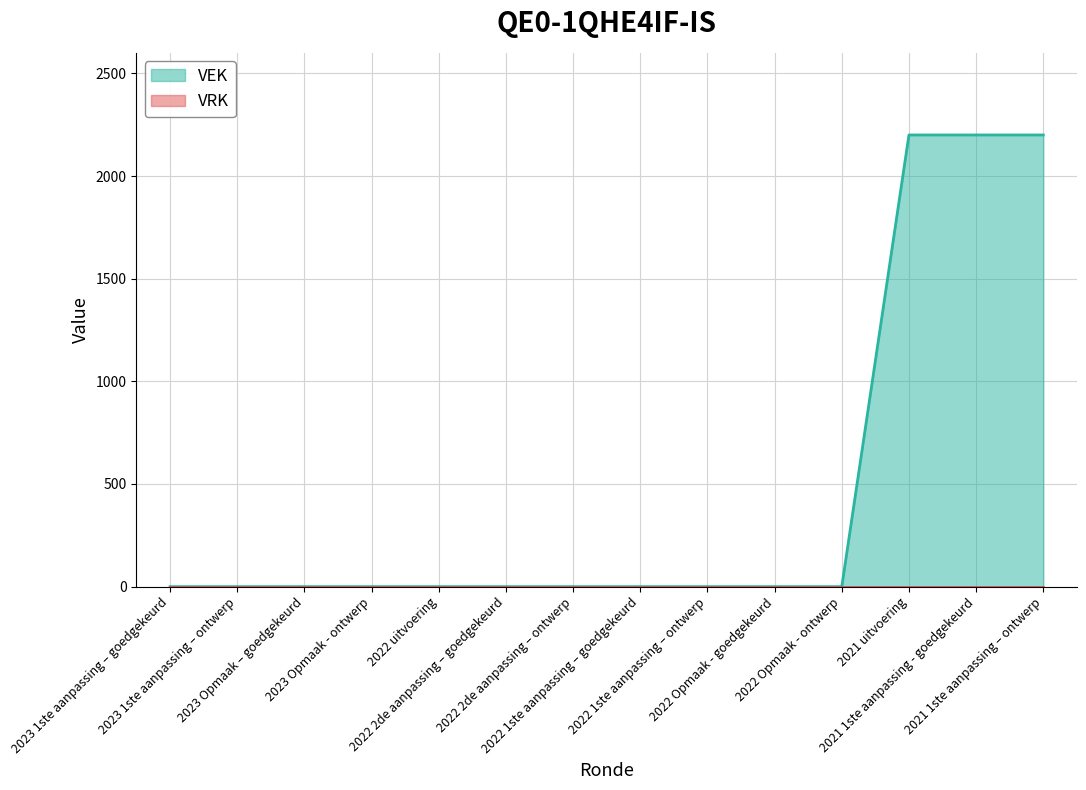

What is the change in value from 2022 1ste aanpassing – ontwerp to 2021 1ste aanpassing – ontwerp?

+2200